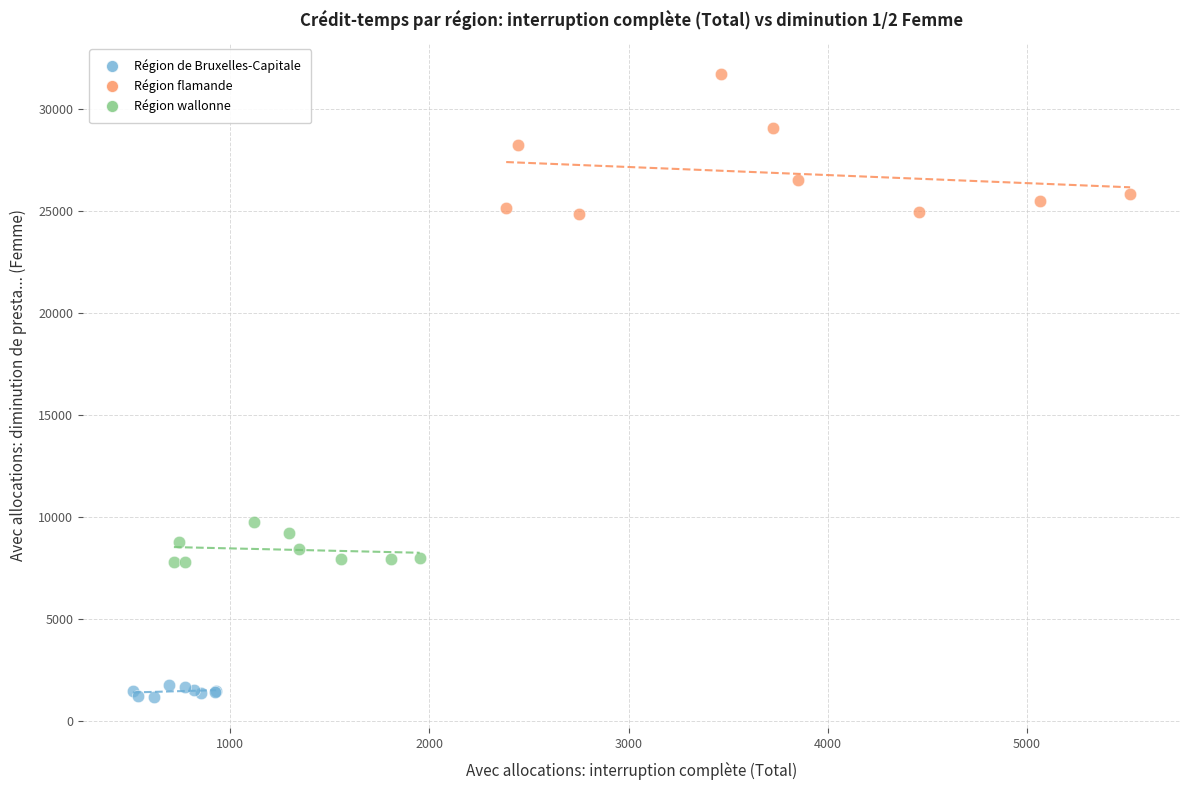

Which series contains the highest Y value?

Région flamande